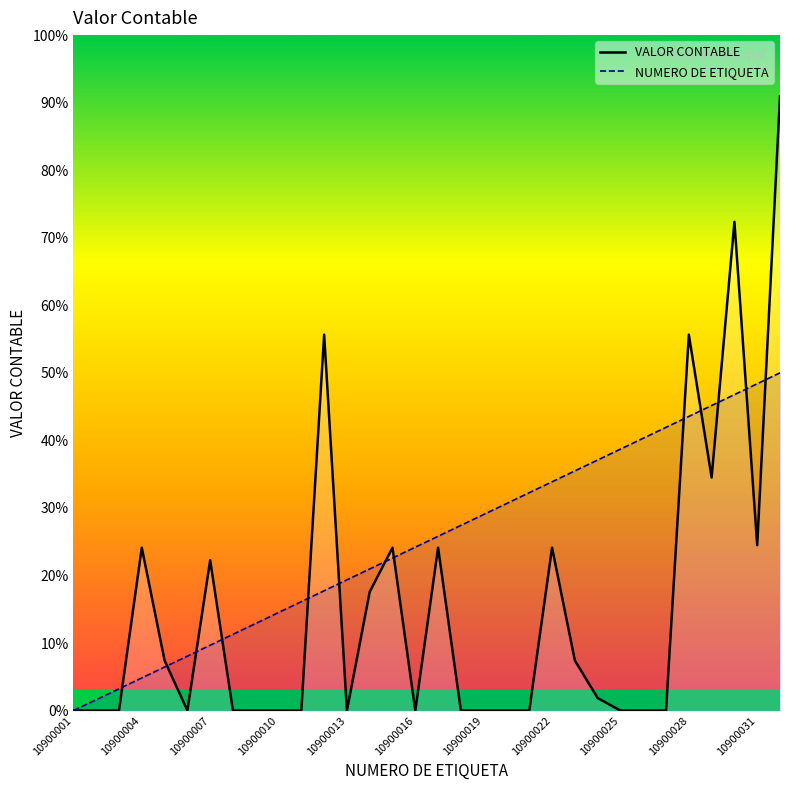

At which category is the sum across all series the highest?

10900032